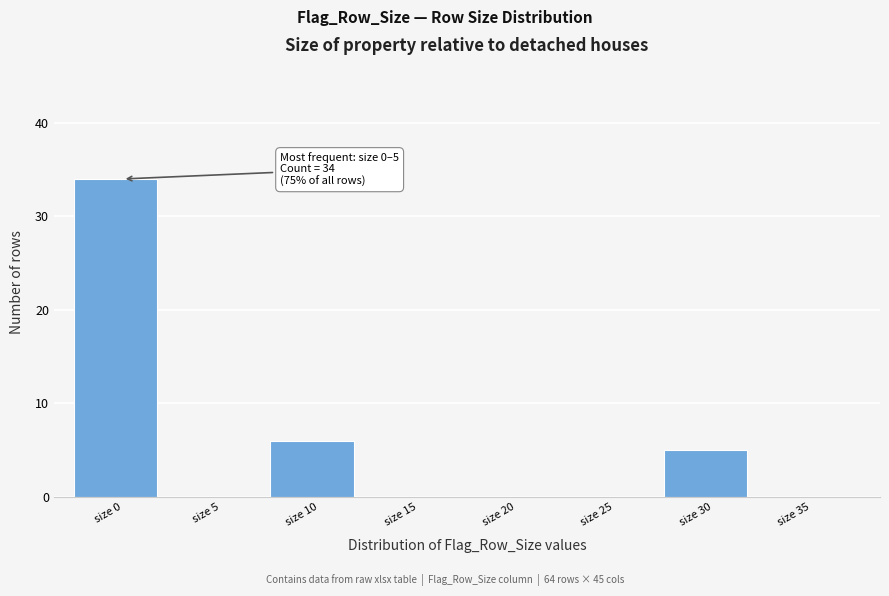

Reading left to right, extract all data points from this chart.

size 0=34	size 5=0	size 10=6	size 15=0	size 20=0	size 25=0	size 30=5	size 35=0